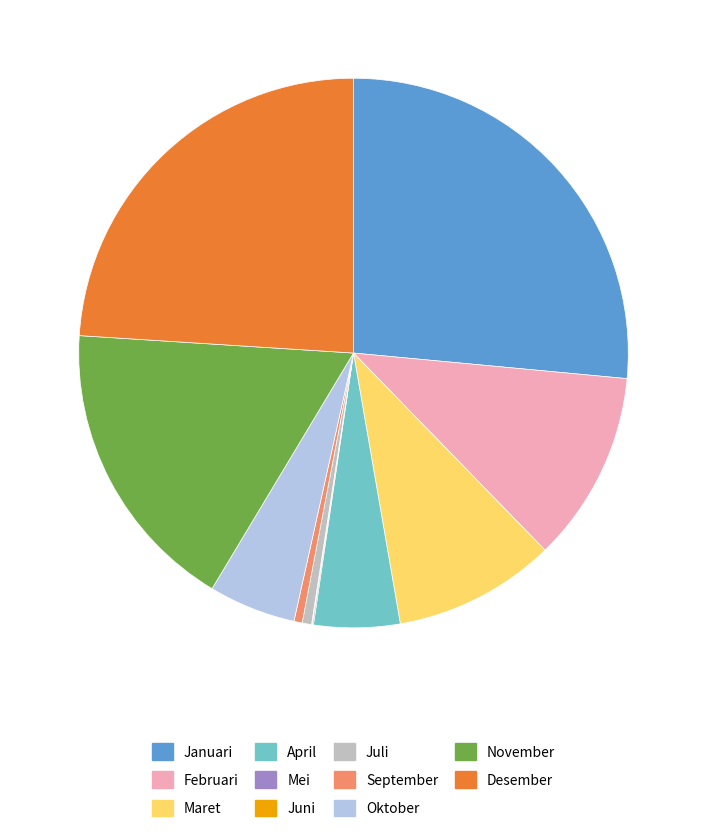

Which has a higher value, November or September?

November